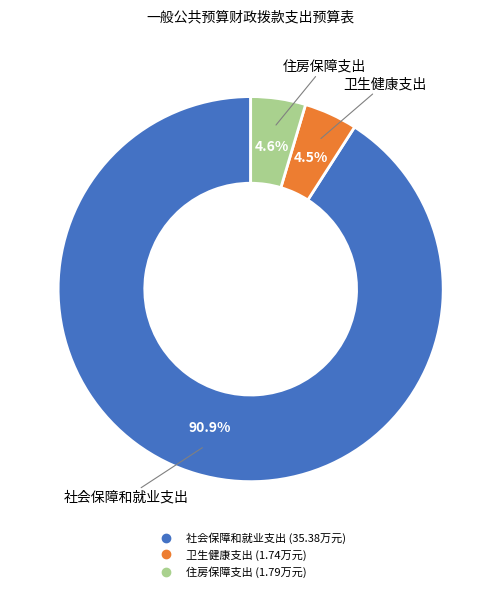

Which slice is the largest?

社会保障和就业支出